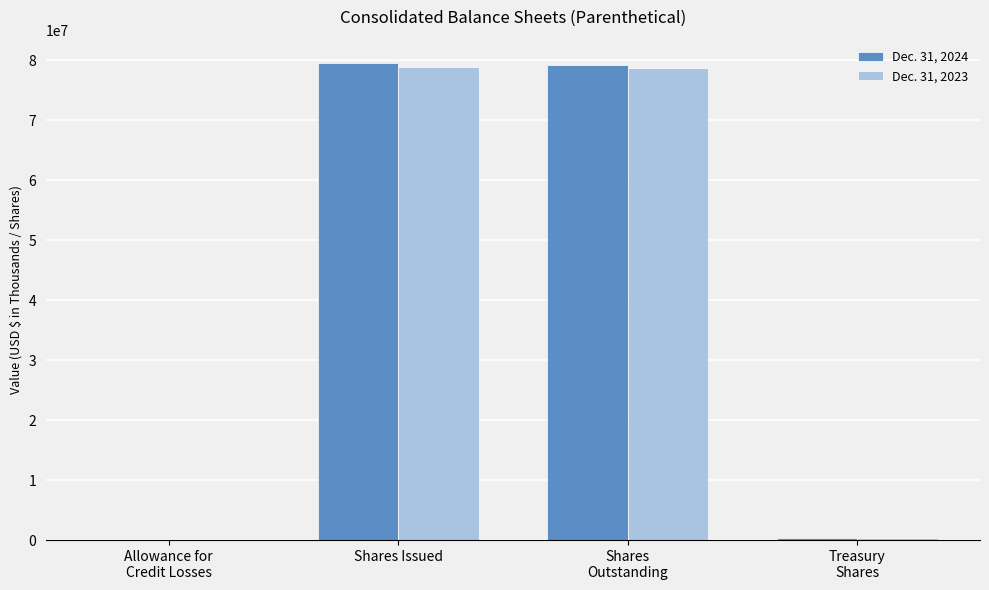

Is it true that Dec. 31, 2023 equals 30971552 at Shares Issued?

False